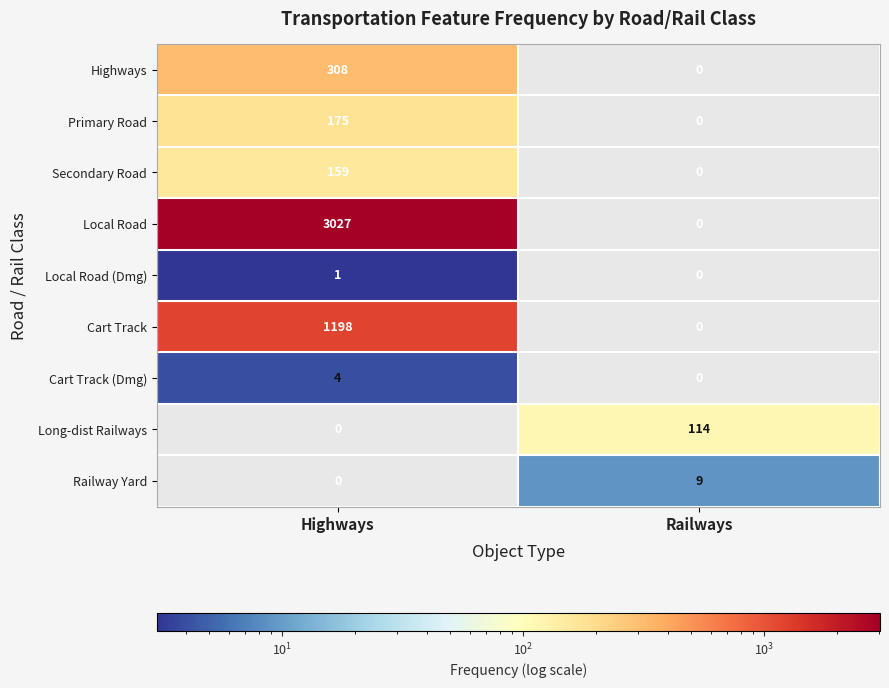

Where is Secondary Road nearest to the value 79?

Railways